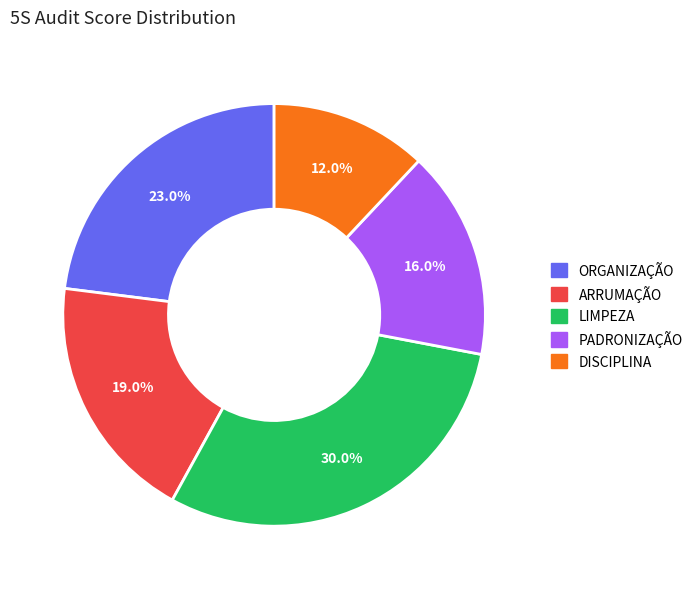

What is the total percentage of ORGANIZAÇÃO and ARRUMAÇÃO?

42.0%